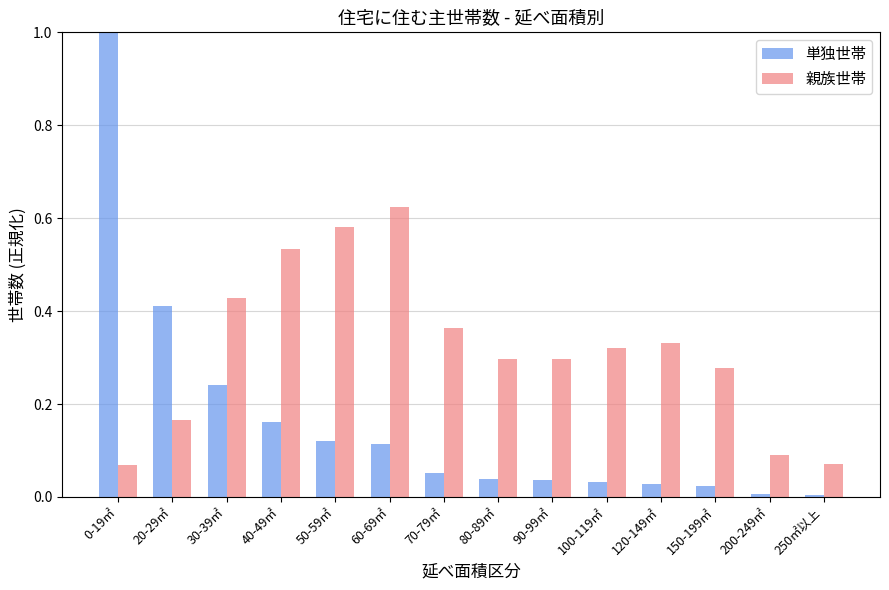

At how many categories does at least one series exceed 0?

14